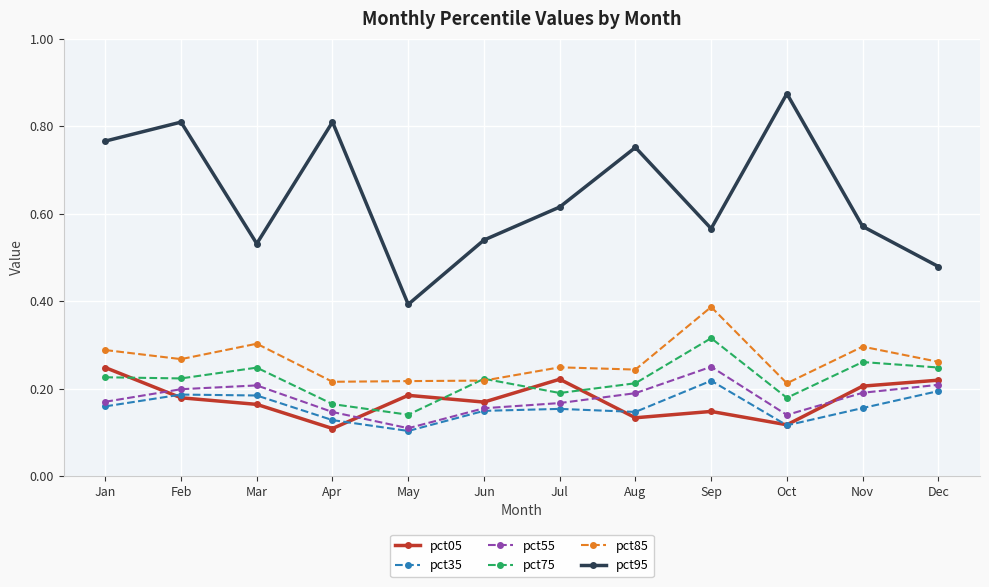

What are all the series names shown in the legend?

pct05, pct35, pct55, pct75, pct85, pct95